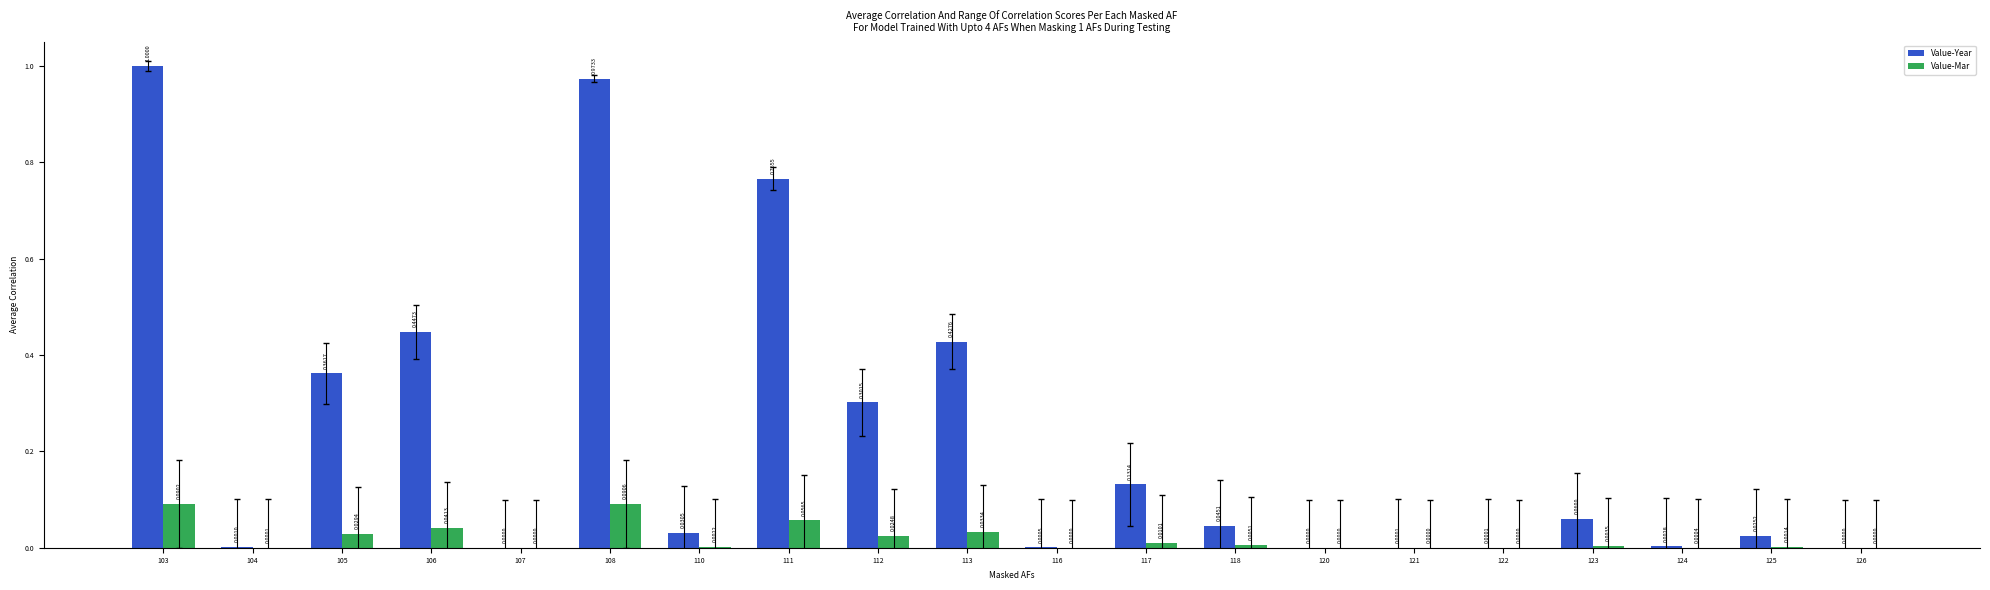

Which series changed the most between 105 and 113?

Value-Year